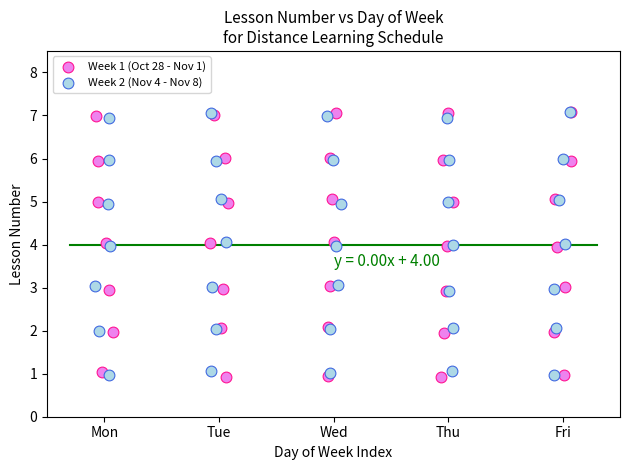

What are all the series names shown in the legend?

Week 1 (Oct 28 - Nov 1), Week 2 (Nov 4 - Nov 8)